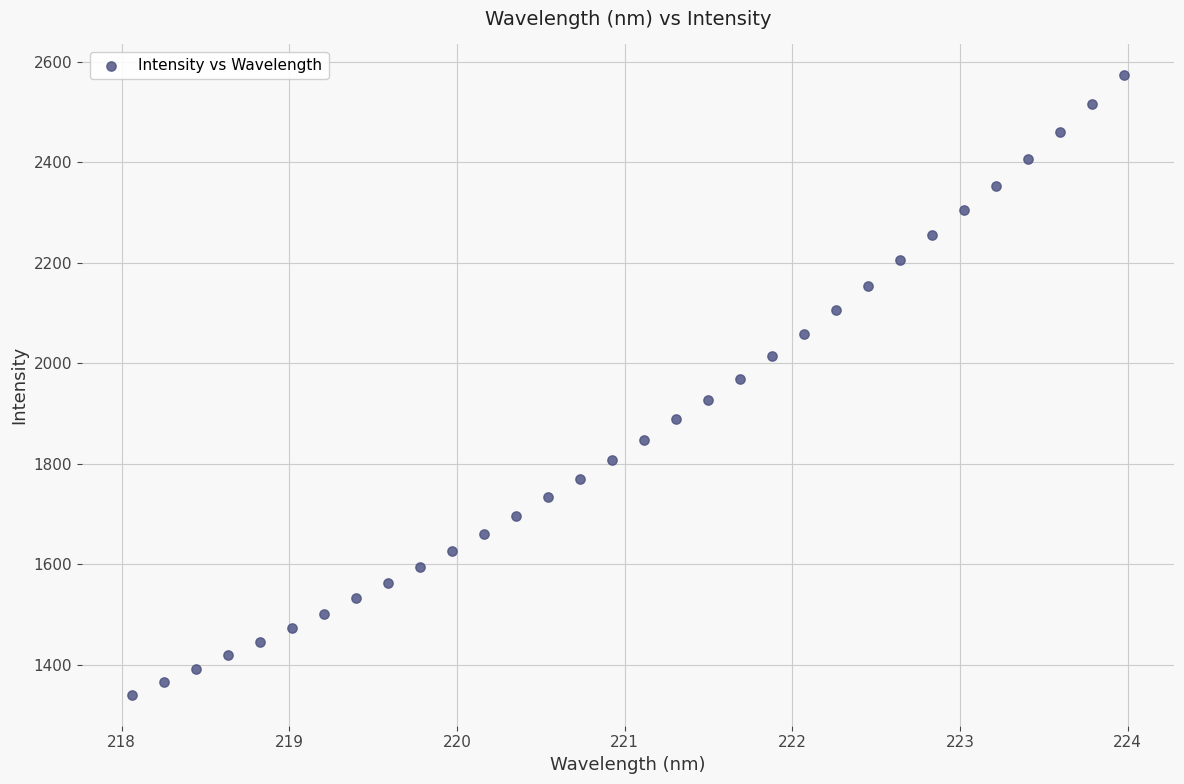

What is the range of Y values (max minus min)?

1232.9